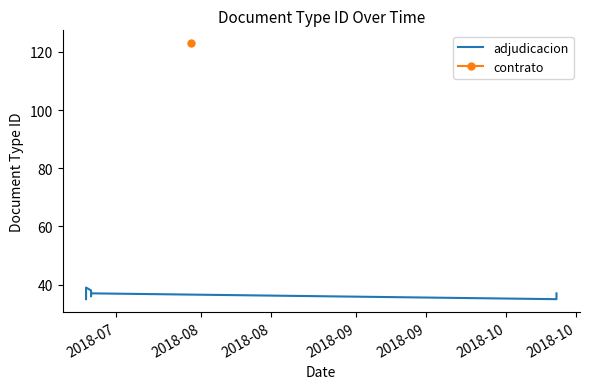

At which label does the data first exceed 37?

2018-08